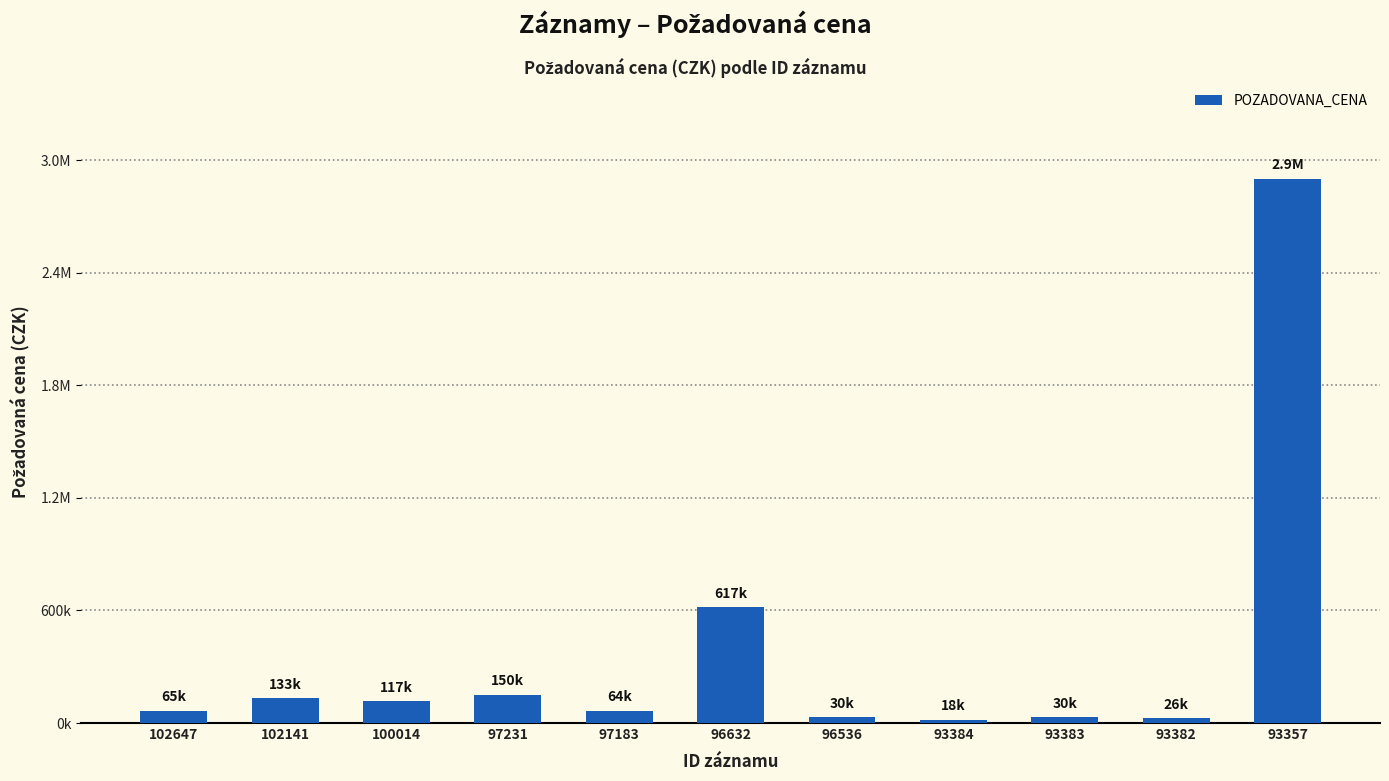

What is the greatest value displayed?

2900000